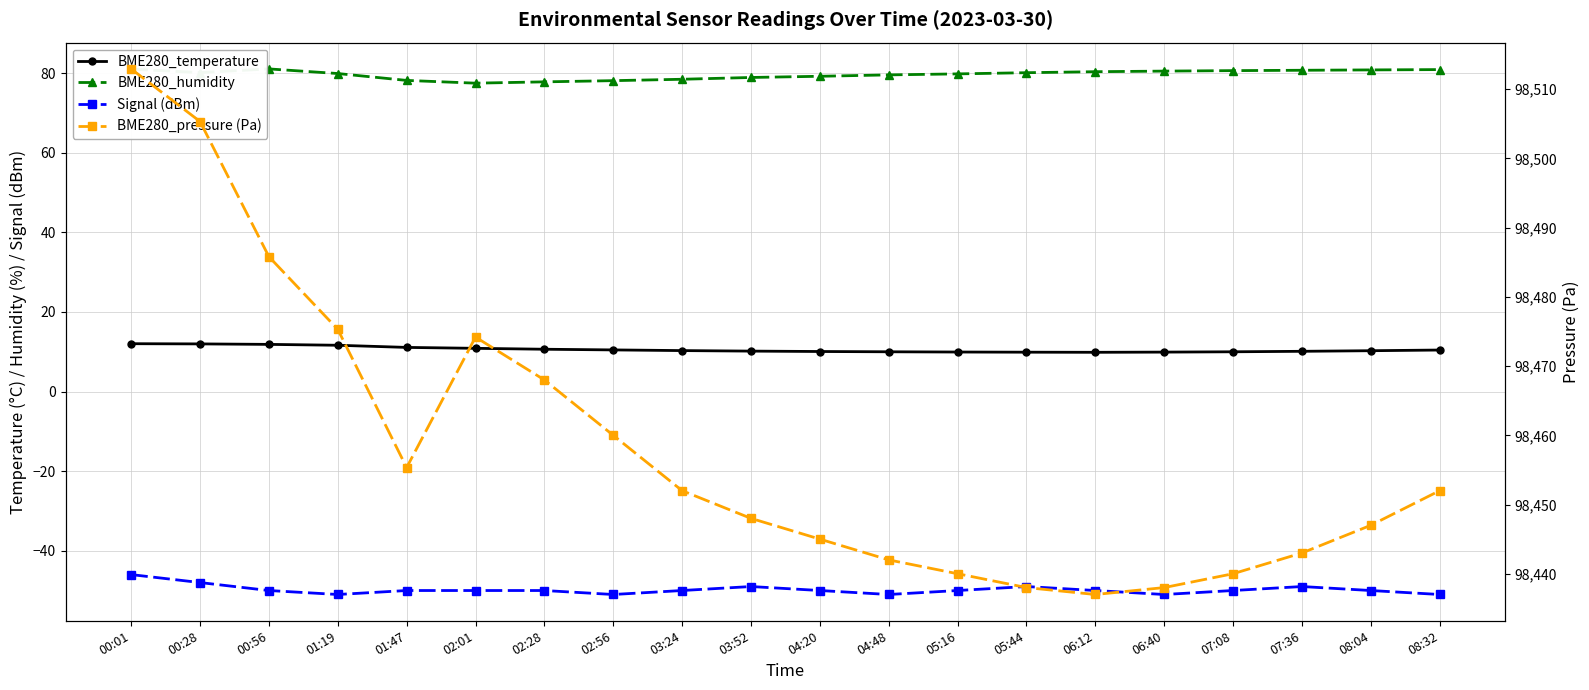

What are all the series names shown in the legend?

BME280_temperature, BME280_humidity, Signal (dBm), BME280_pressure (Pa)